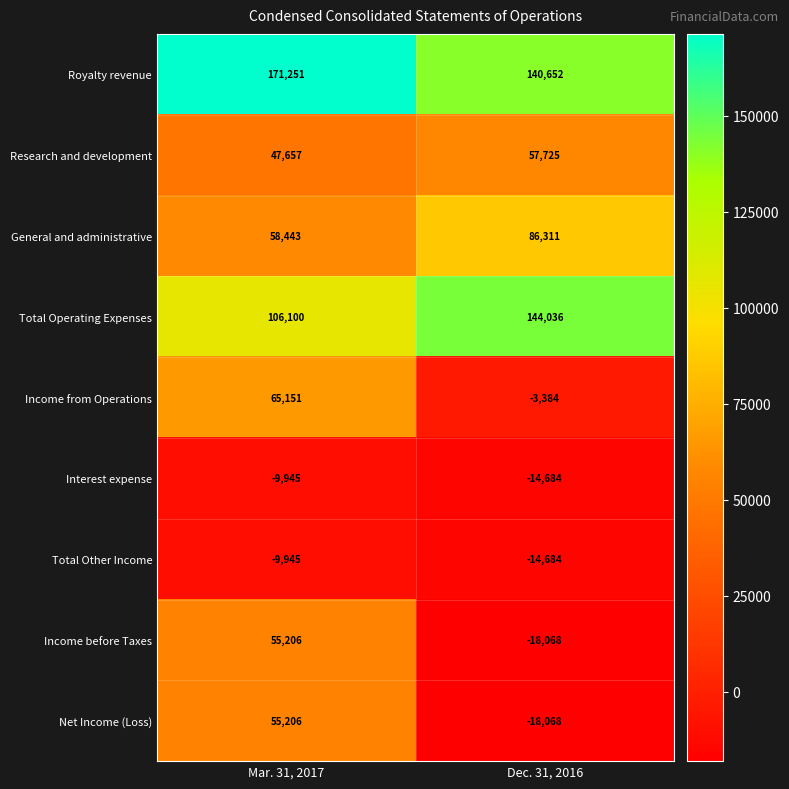

Is the value of Royalty revenue at Mar. 31, 2017 greater than the value of Interest expense at Mar. 31, 2017?

Yes